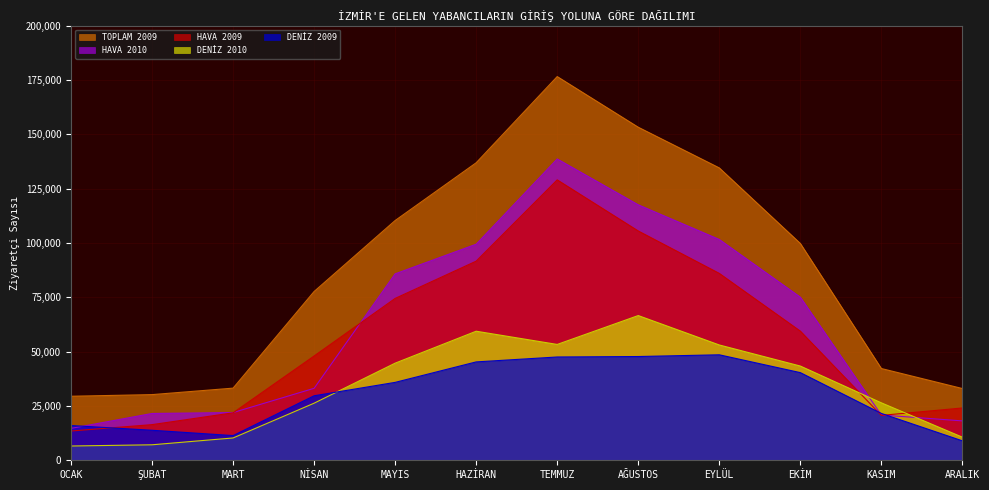

What is the average value of the DENİZ 2010 series?

33968